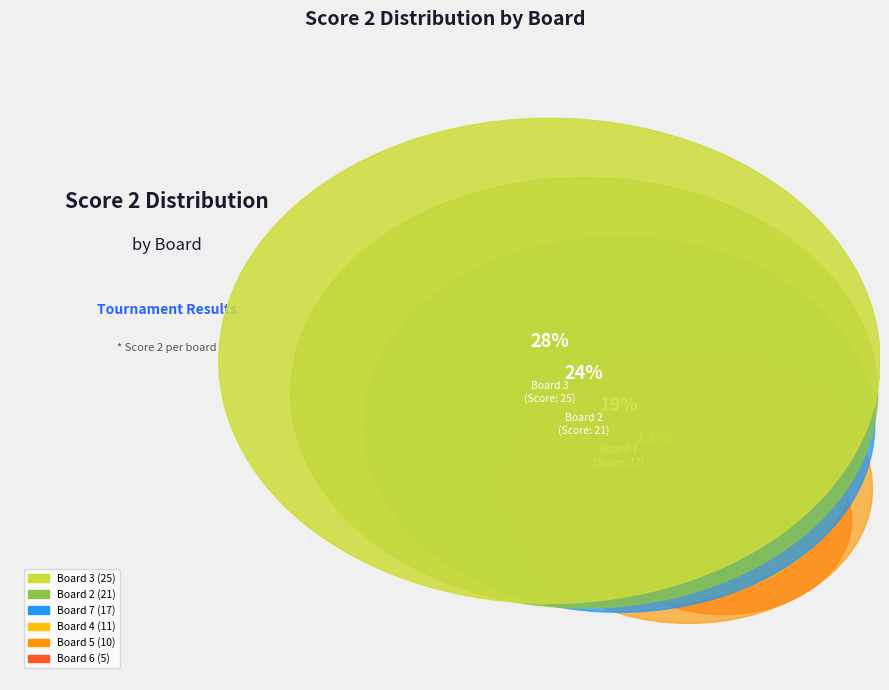

Which category has the biggest portion of the pie?

Board 3